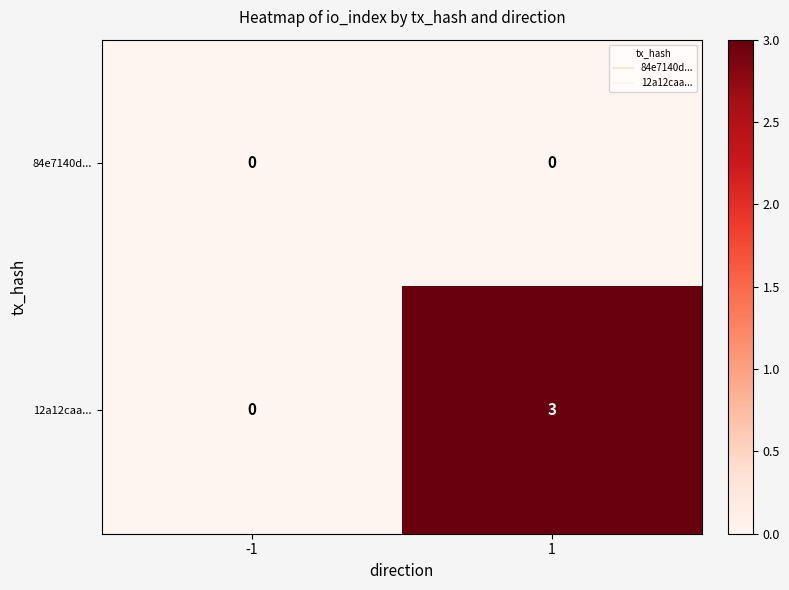

Between -1 and 1, which series saw the biggest shift?

12a12caa...